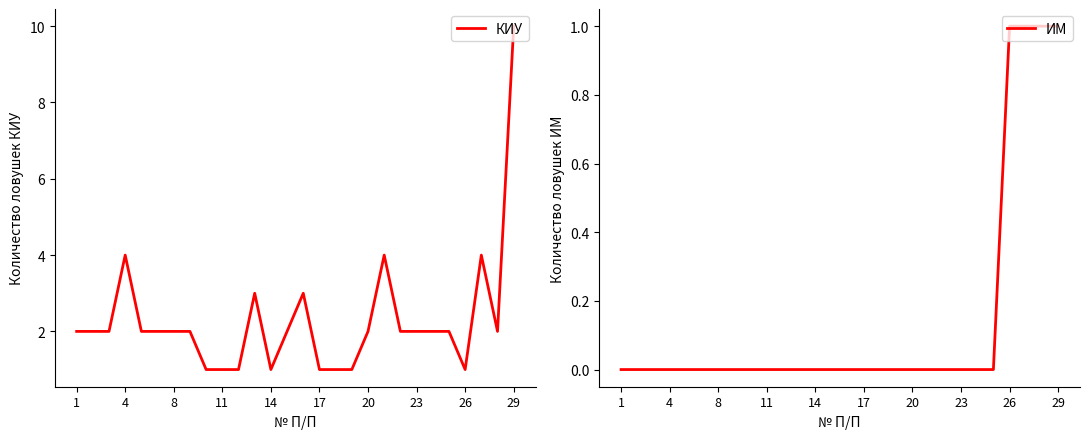

Between 17 and 20, which is larger?

20